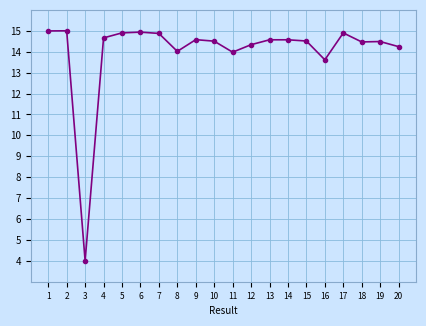

What is the average value?

14.0